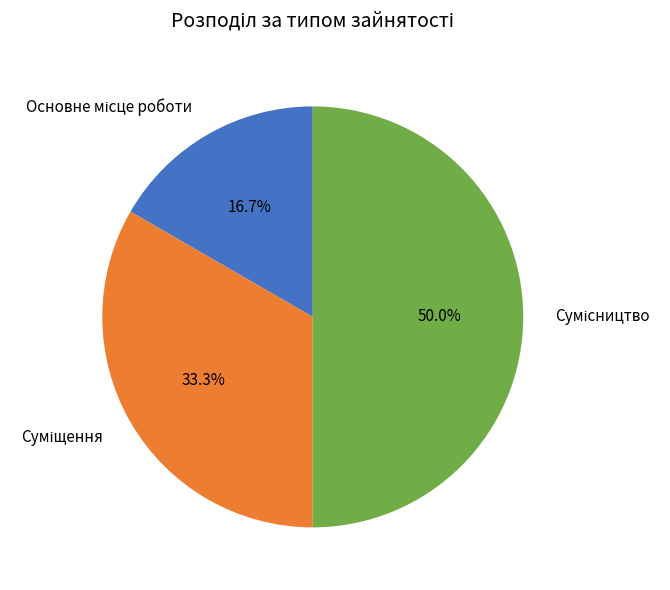

To the nearest percent, what is the combined percentage of Сумісництво and Суміщення?

83%